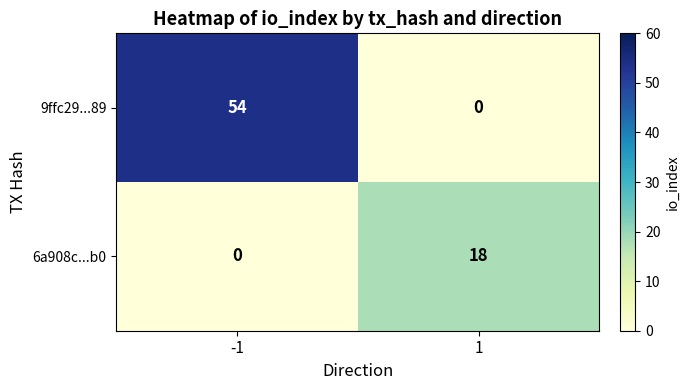

Which series has the widest spread of values?

9ffc29...89